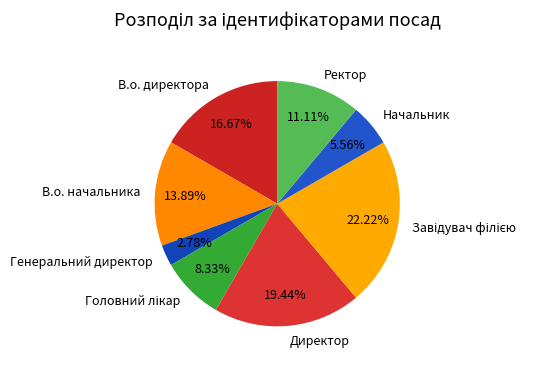

To the nearest percent, what is the difference between the В.о. начальника and Генеральний директор slice percentages?

11%